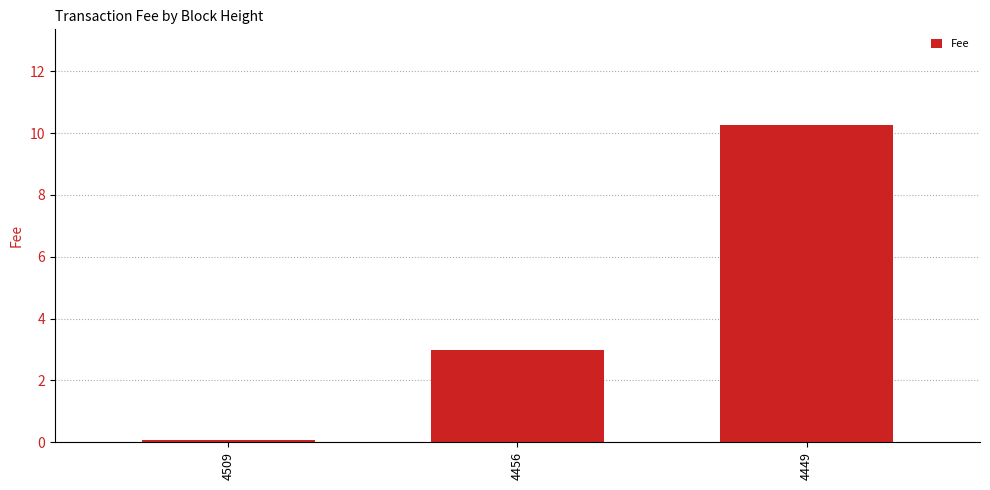

List the labels in order of value, smallest first.

4509, 4456, 4449